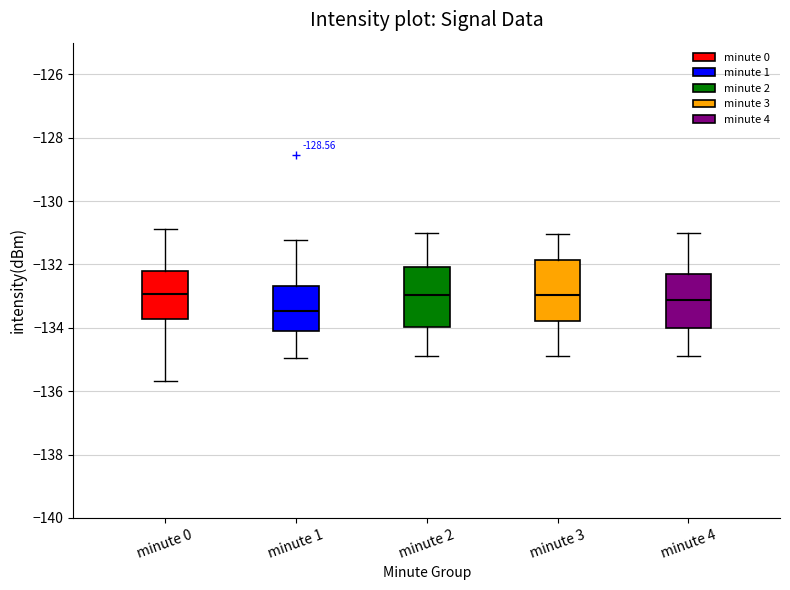

Reading left to right, transcribe this box plot: for each box, give where its median line is, the range the box spans, and where its two whiskers end, as read against the y-axis. The values are not printed on the chart, so give them approximately, as read against the axis.

minute 0: median -133.0, box -133.8 to -132.2, whiskers -135.6 to -130.8
minute 1: median -133.4, box -134.0 to -132.6, whiskers -135.0 to -131.2
minute 2: median -133.0, box -134.0 to -132.0, whiskers -134.8 to -131.0
minute 3: median -133.0, box -133.8 to -131.8, whiskers -135.0 to -131.0
minute 4: median -133.2, box -134.0 to -132.2, whiskers -134.8 to -131.0